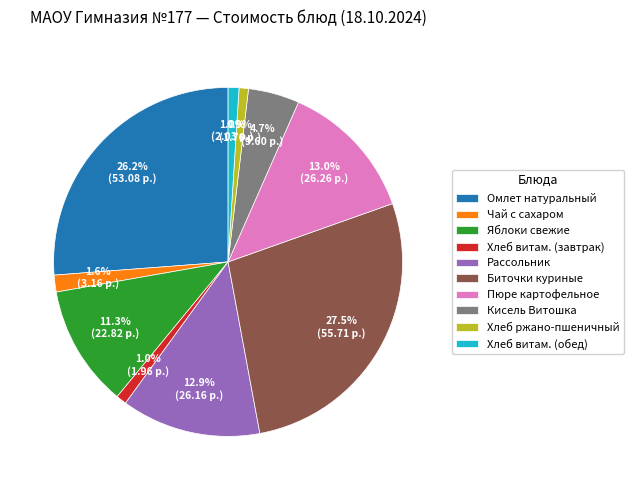

Do Хлеб ржано-пшеничный and Рассольник together represent more than half of the pie?

No